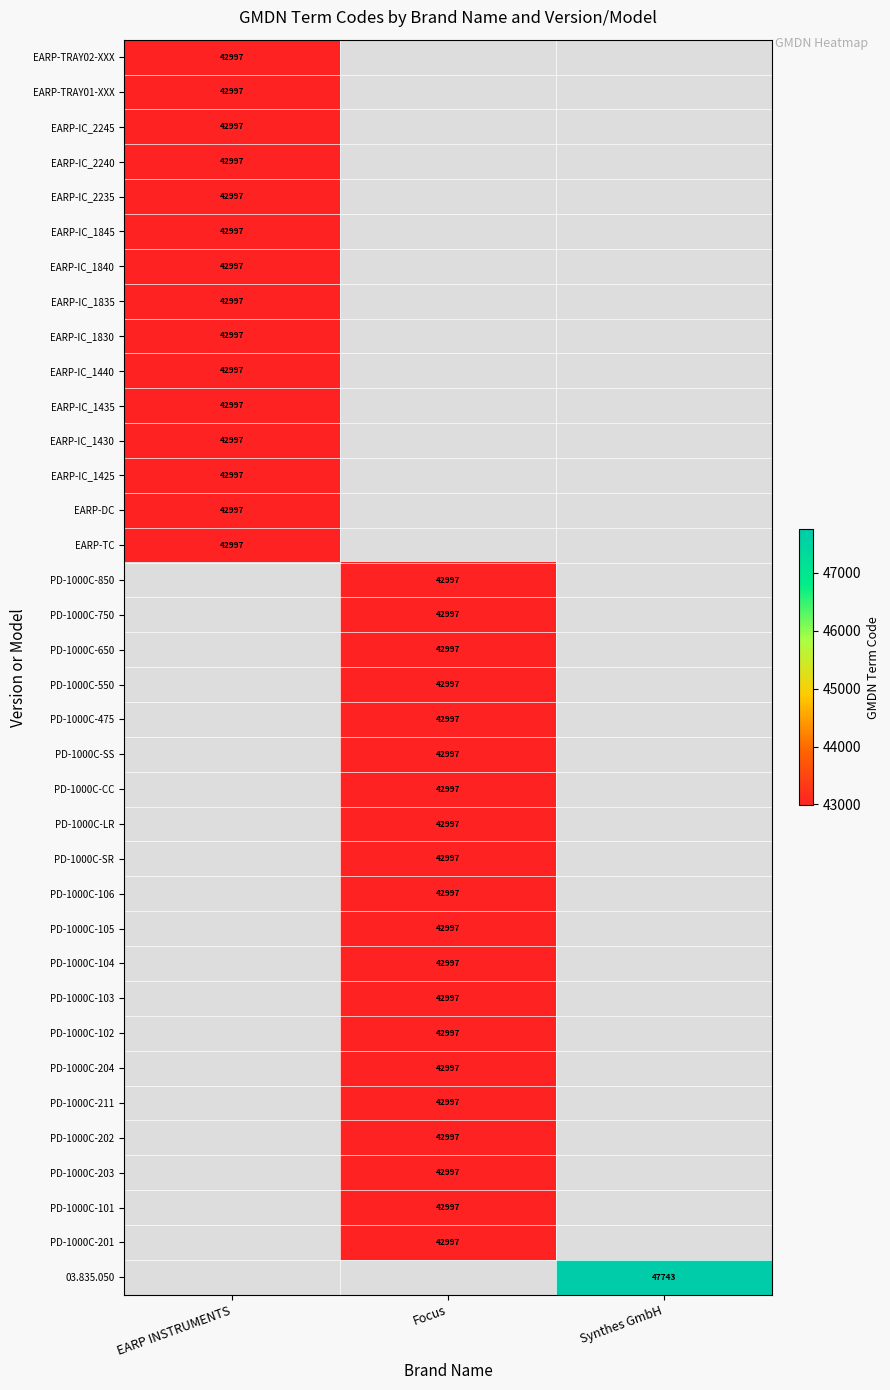

Is it true that EARP-DC equals 28842 at EARP INSTRUMENTS?

False